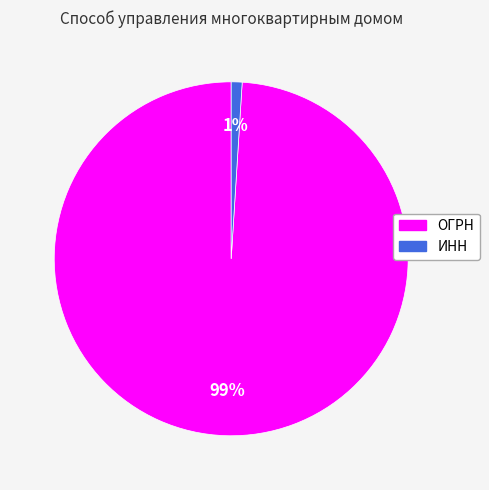

What percentage is the ИНН slice, to the nearest percent?

1%